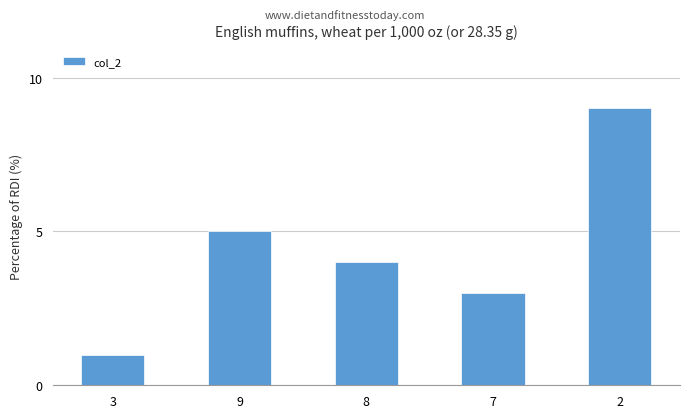

Which category has the highest value across all series?

2